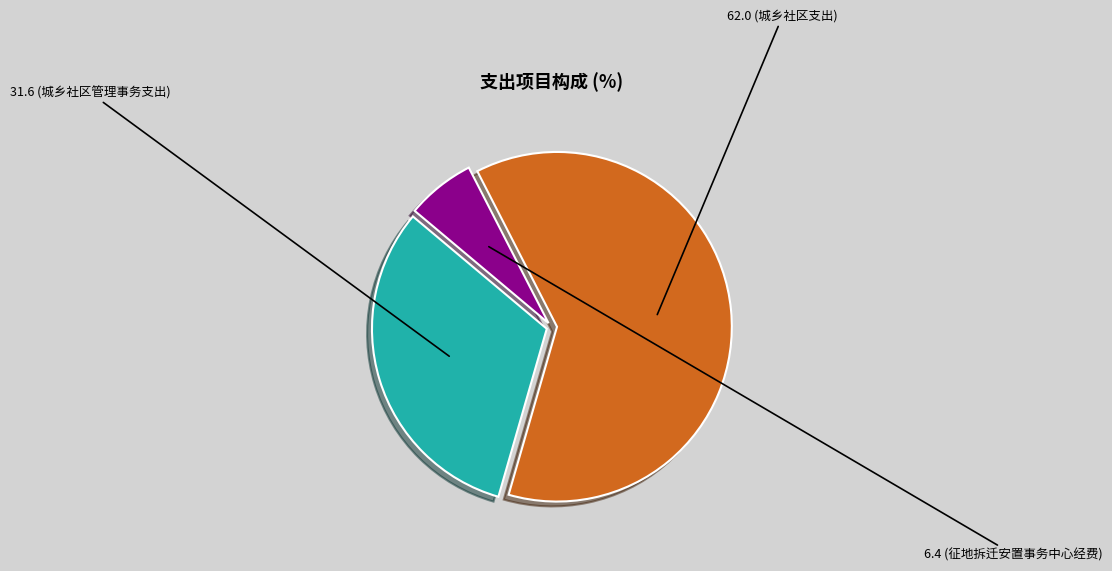

Does any single category account for the majority?

Yes